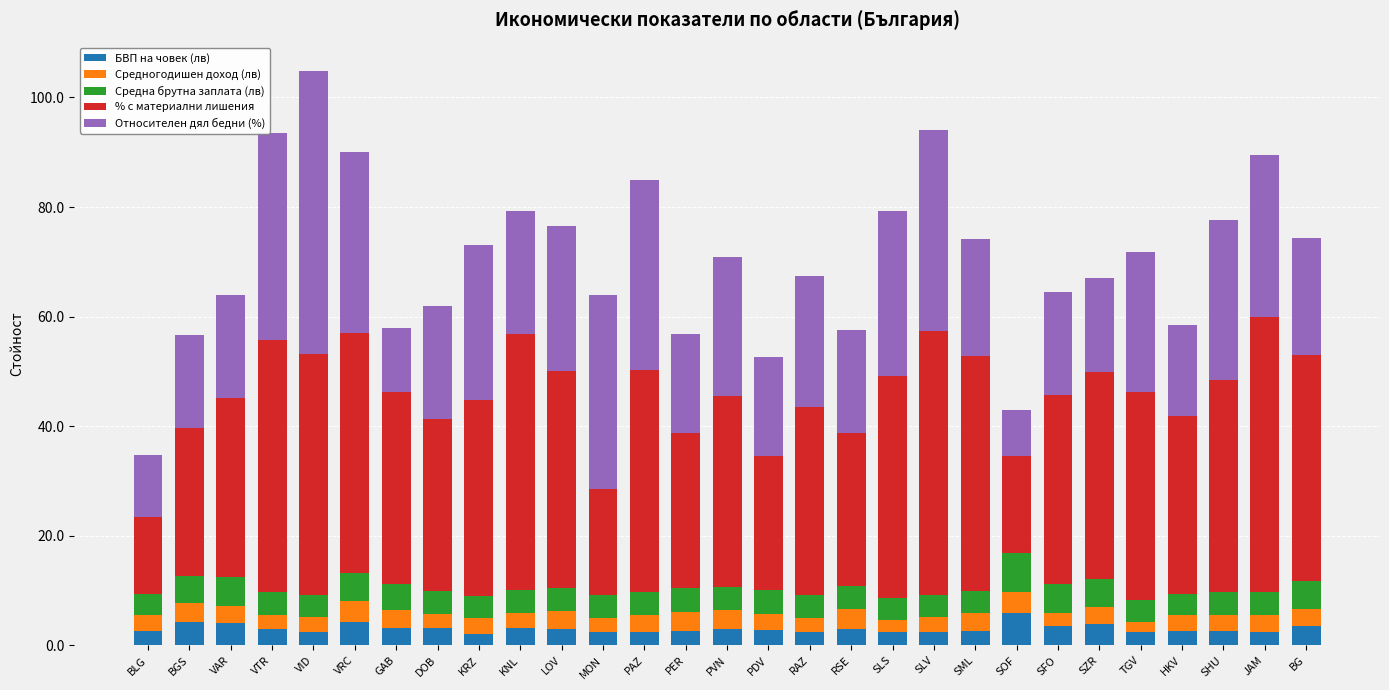

What is the sum of the БВП на човек (лв) values at VTR and GAB?

6.2